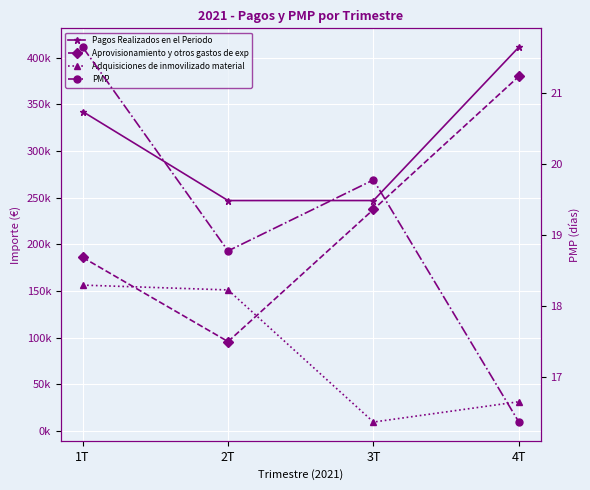

What are all the series names shown in the legend?

Pagos Realizados en el Periodo, Aprovisionamiento y otros gastos de exp, Adquisiciones de inmovilizado material, PMP